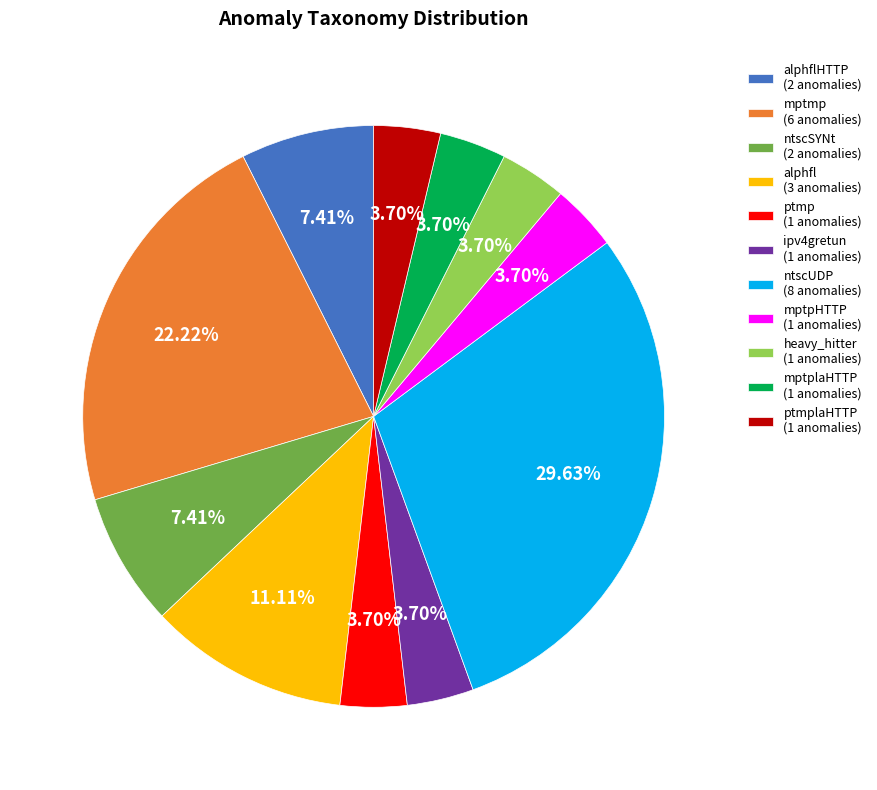

Is the sum of mptmp (6 anomalies) and mptpHTTP (1 anomalies) greater than half?

No